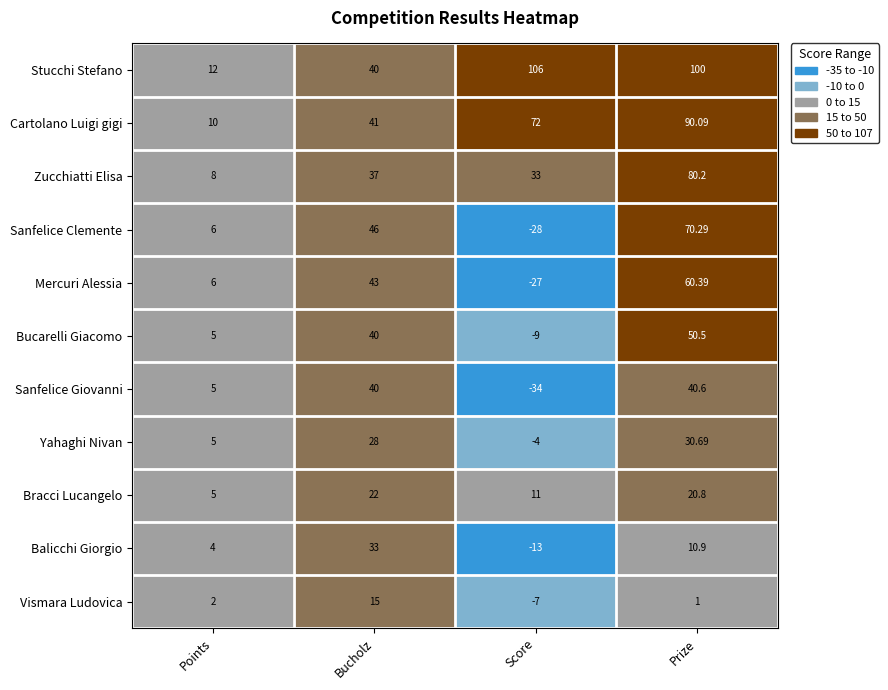

Which series has the largest total across all categories?

Stucchi Stefano